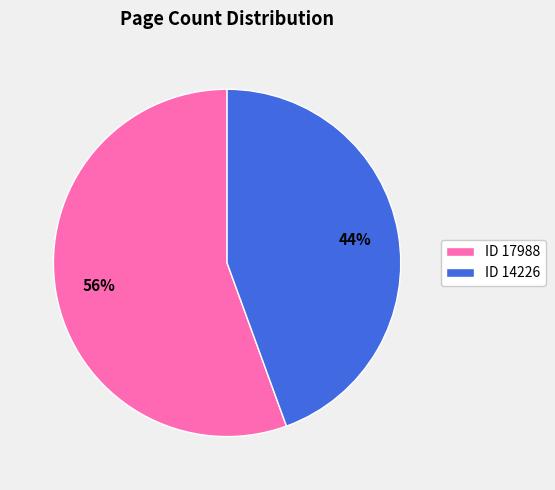

To the nearest percent, what is the average slice percentage?

50%